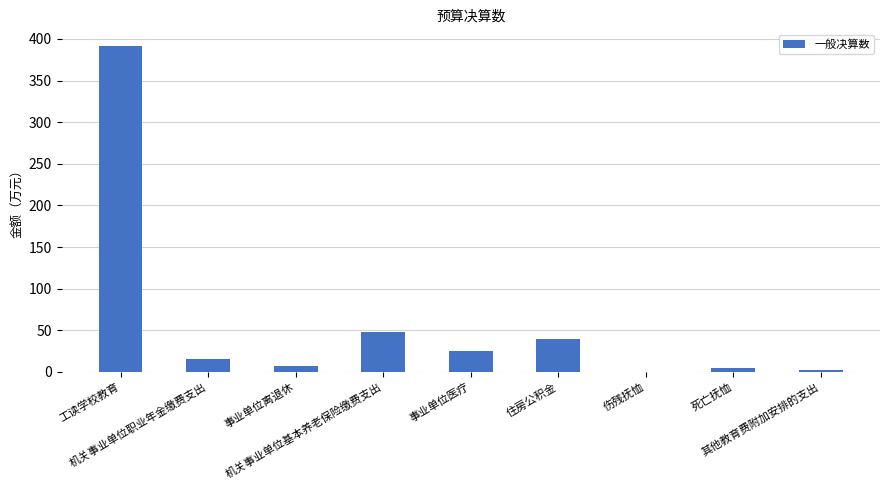

True or false: the data shows 5.0 at 死亡抚恤.

True